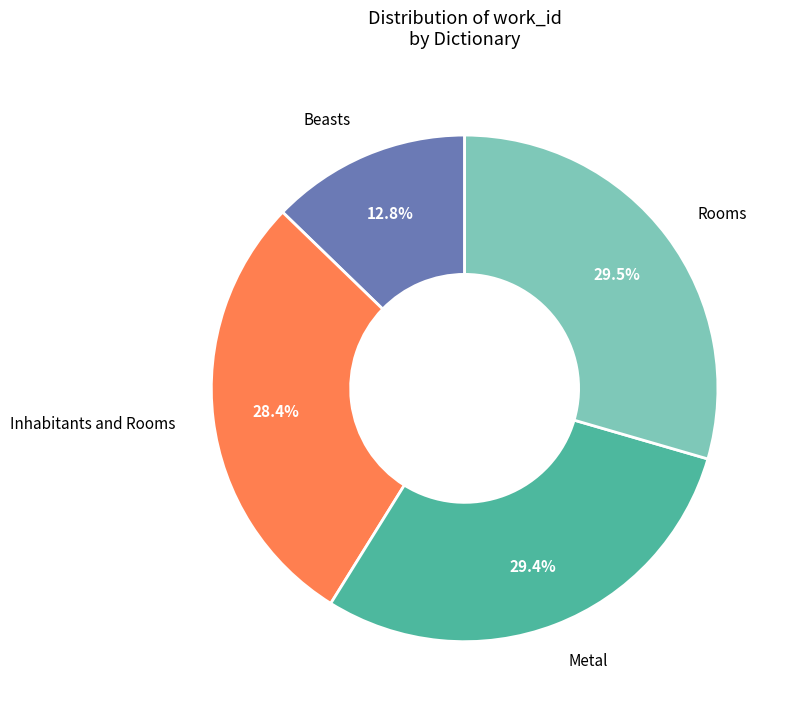

Does any single category account for the majority?

No